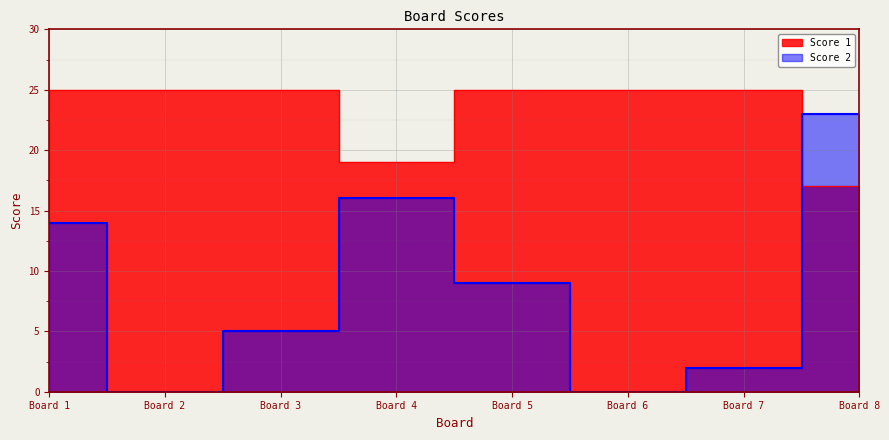

At which label does Score 2 reach its peak?

Board 8